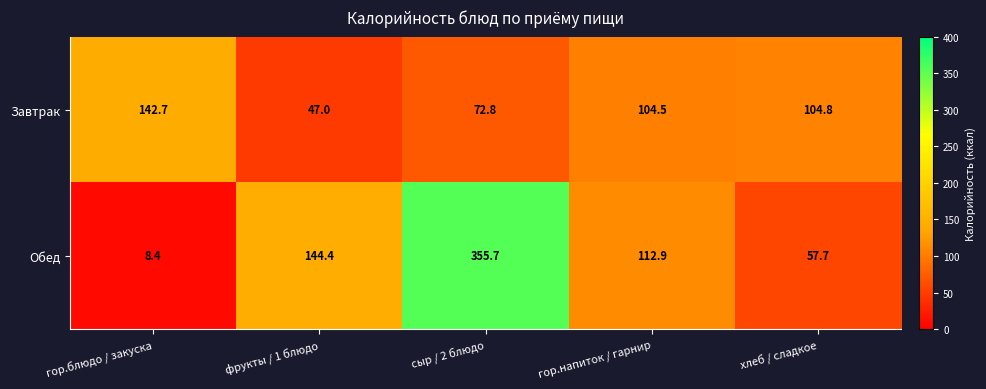

What is the difference between the Завтрак values at фрукты / 1 блюдо and гор.блюдо / закуска?

95.7